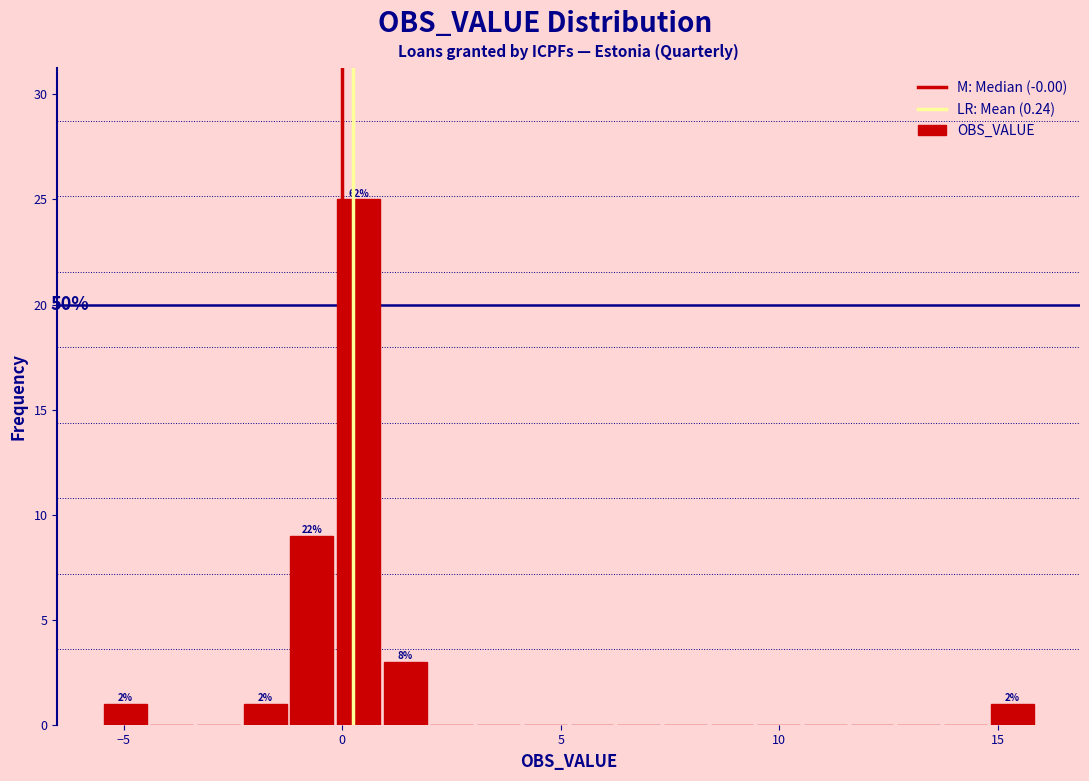

Read against the x-axis, roughly where is the centre of the tallest bar?

0.5